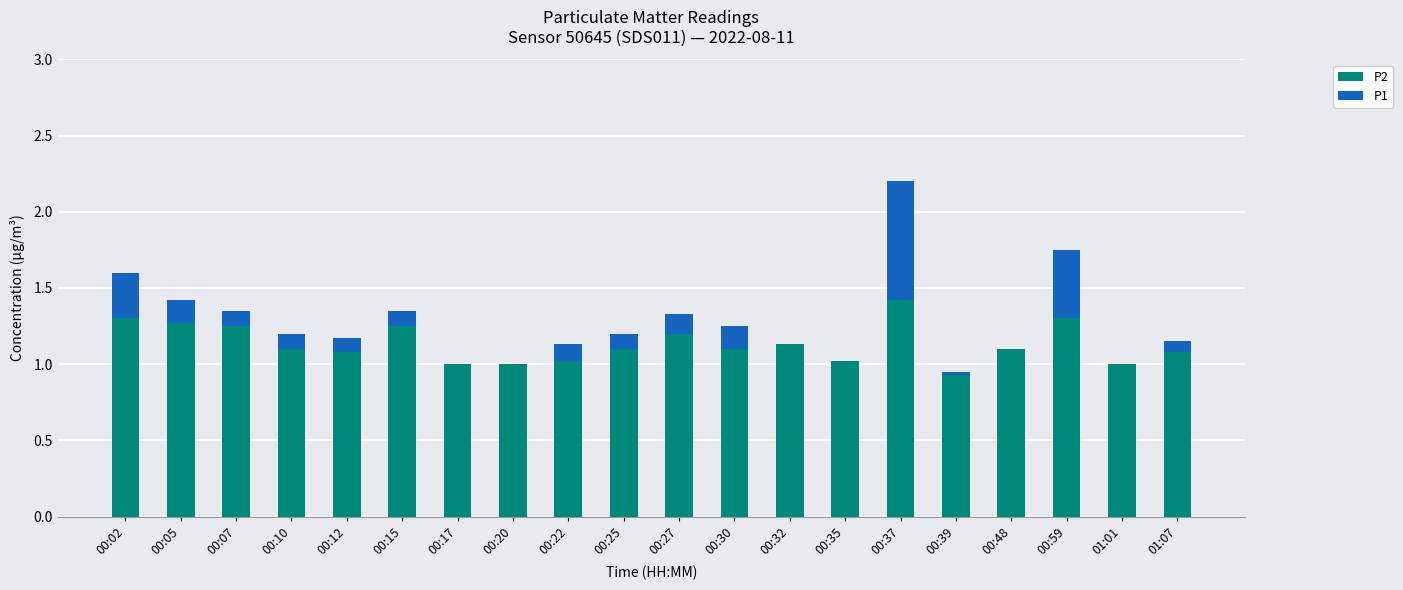

Is it true that P2 equals 0.7 at 00:22?

False